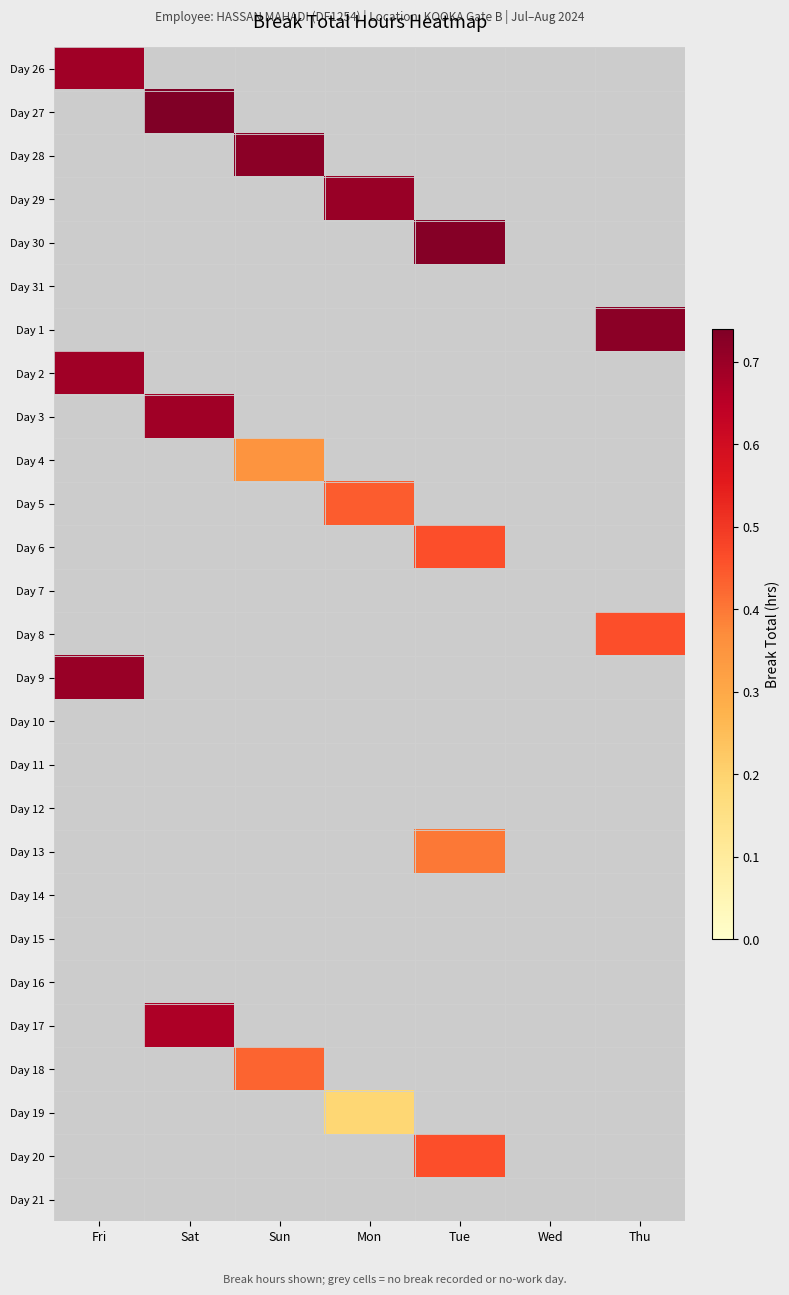

How many series are shown in this chart?

27